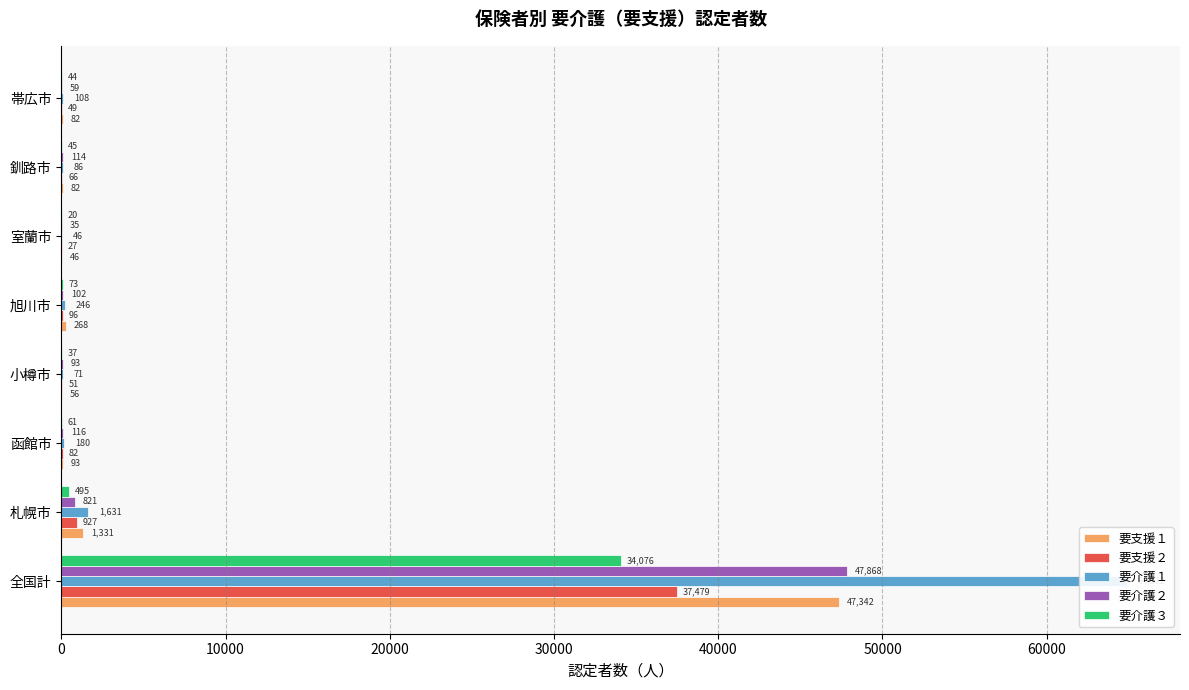

Reading left to right, extract all data points from this chart.

要支援１: 47342	1331	93	56	268	46	82	82
要支援２: 37479	927	82	51	96	27	66	49
要介護１: 64872	1631	180	71	246	46	86	108
要介護２: 47868	821	116	93	102	35	114	59
要介護３: 34076	495	61	37	73	20	45	44